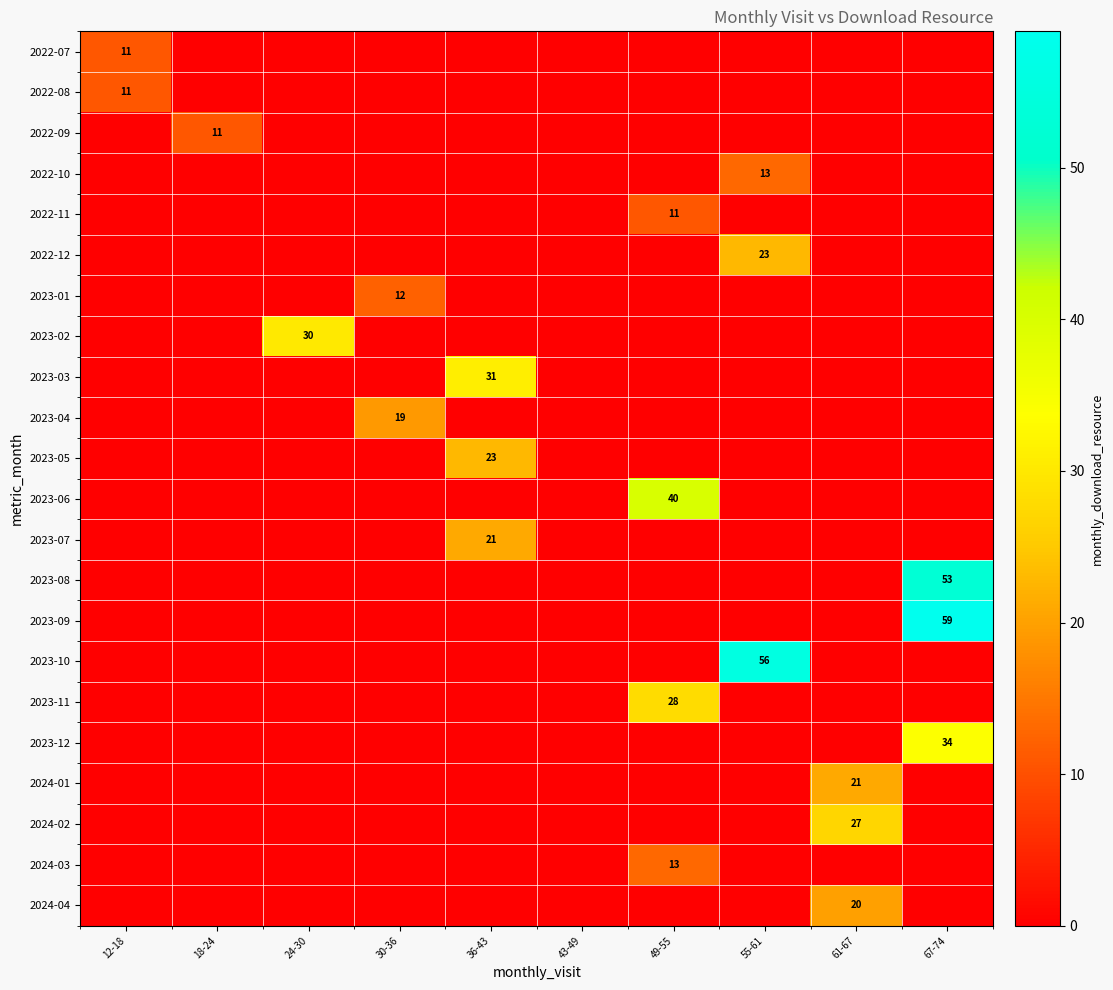

How many values in the 2024-01 series exceed 0?

1